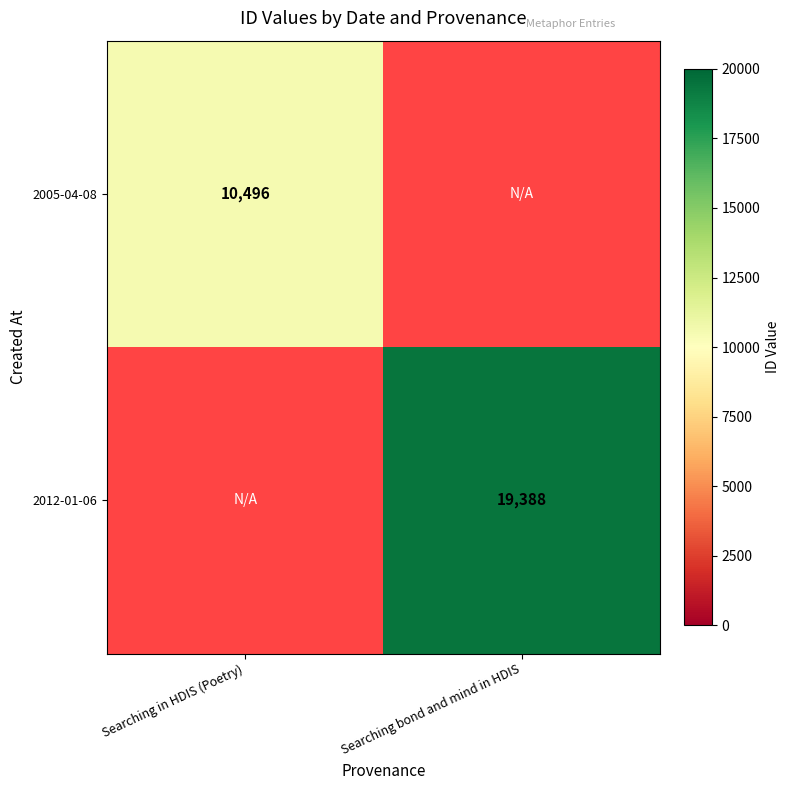

Is it true that 2012-01-06 equals 19388 at Searching bond and mind in HDIS?

True